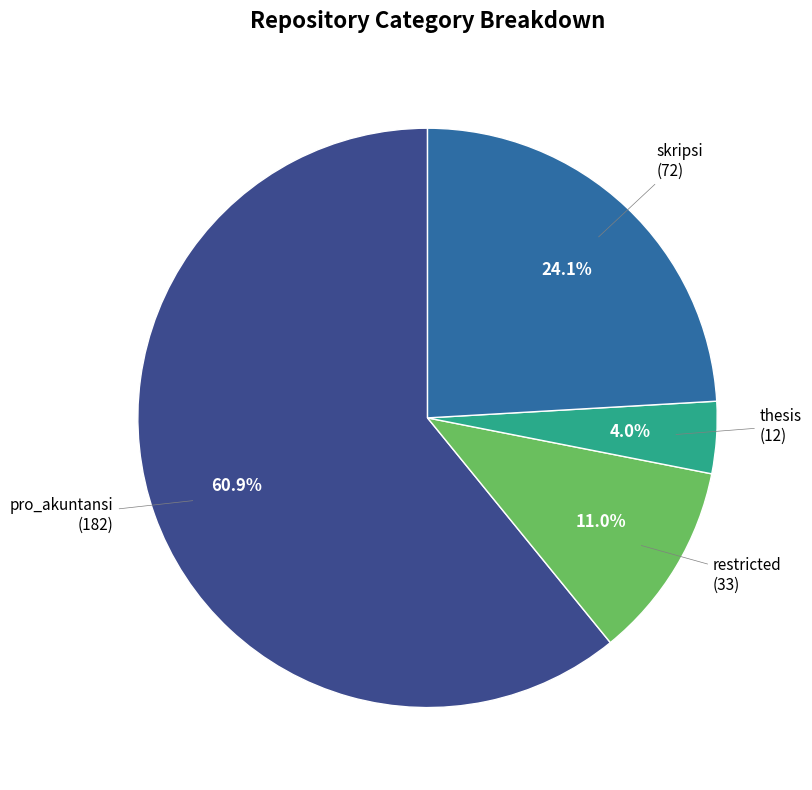

Which category has the biggest portion of the pie?

pro_akuntansi